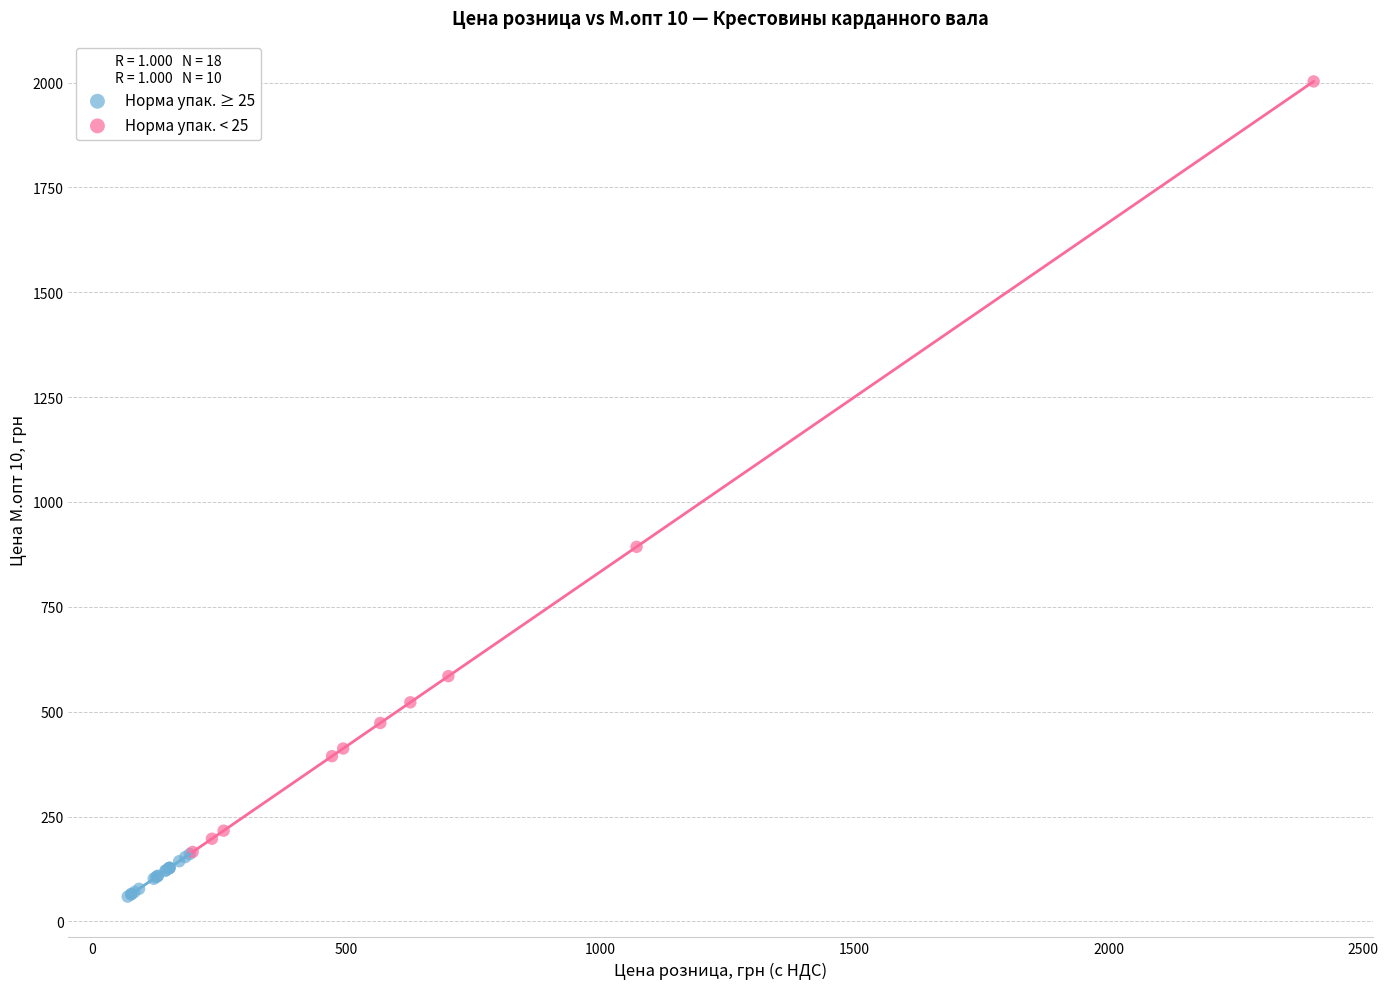

Which series has the largest Y range (max minus min)?

Норма упак. < 25